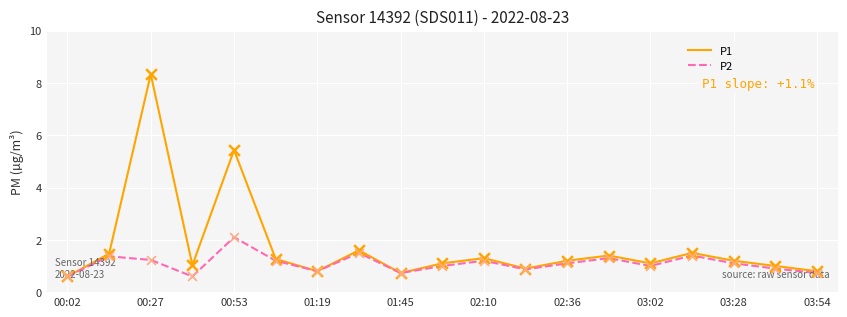

Which series has the widest spread of values?

P1